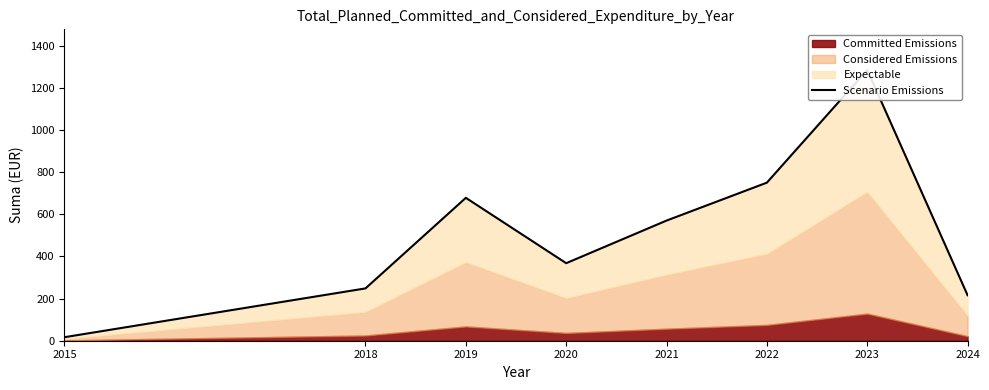

What is the average value?

516.4